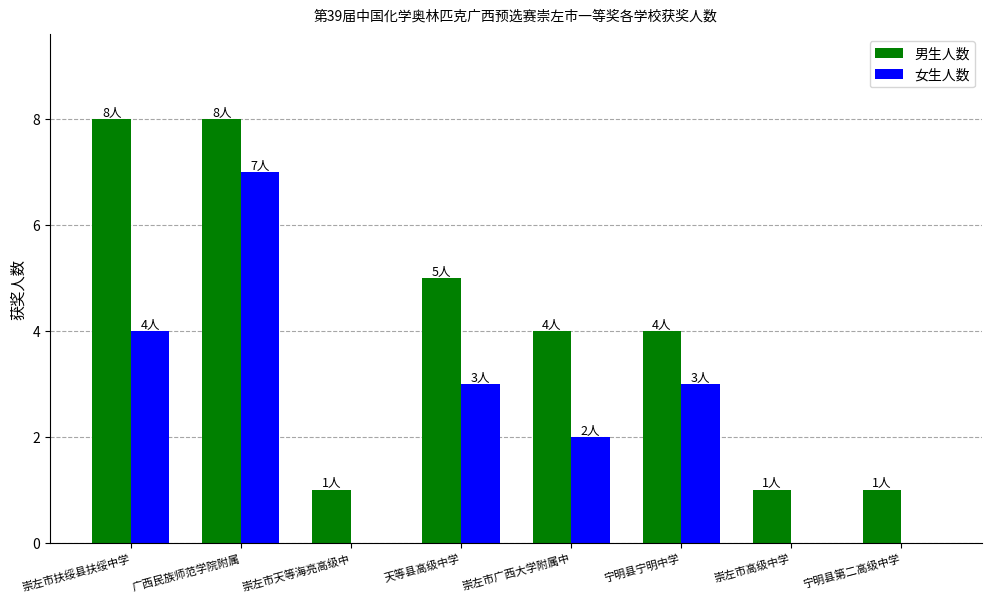

Does the chart contain stacked bars?

No